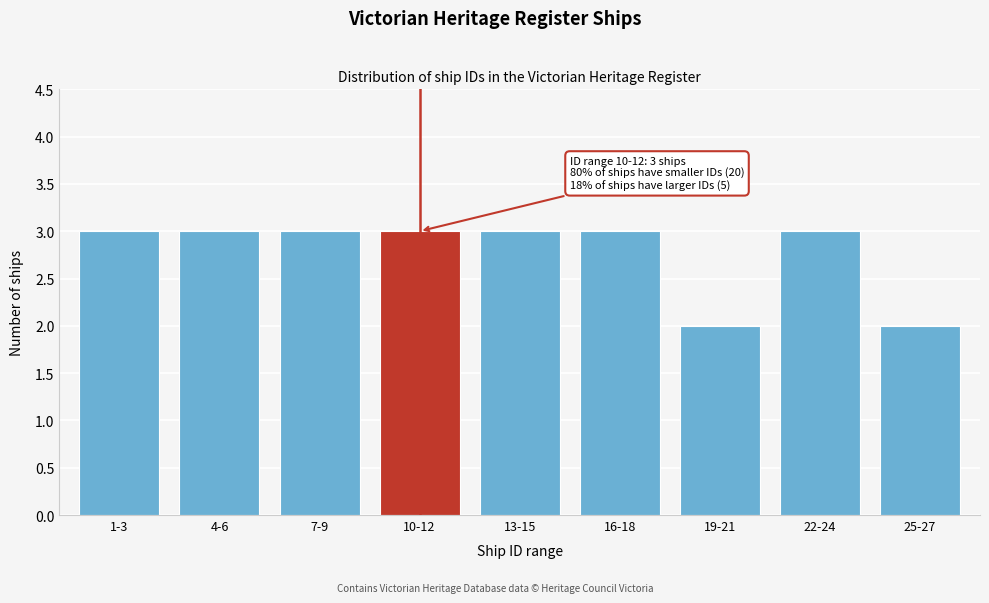

Reading right to left, transcribe all the data shown in this chart.

2	3	2	3	3	3	3	3	3